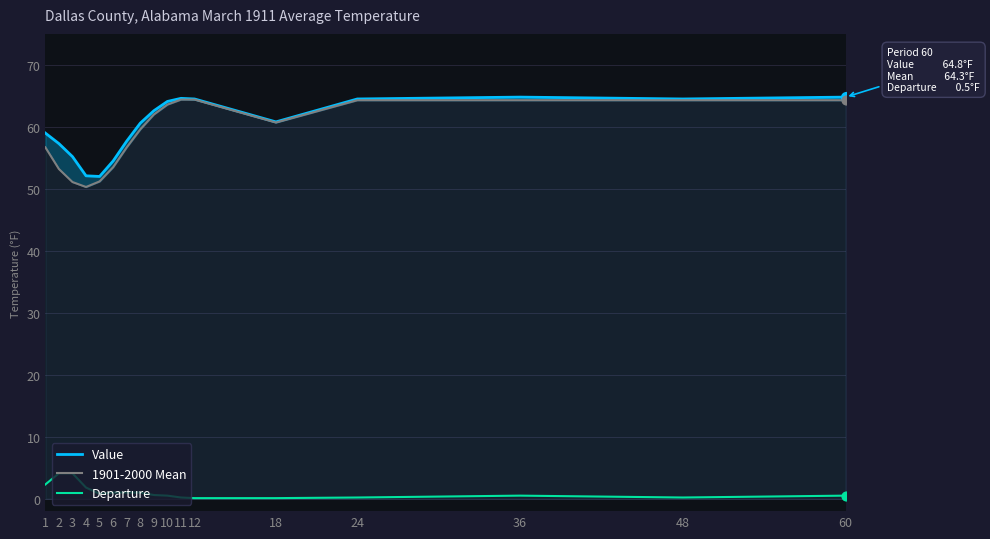

Which series has the largest total across all categories?

Value